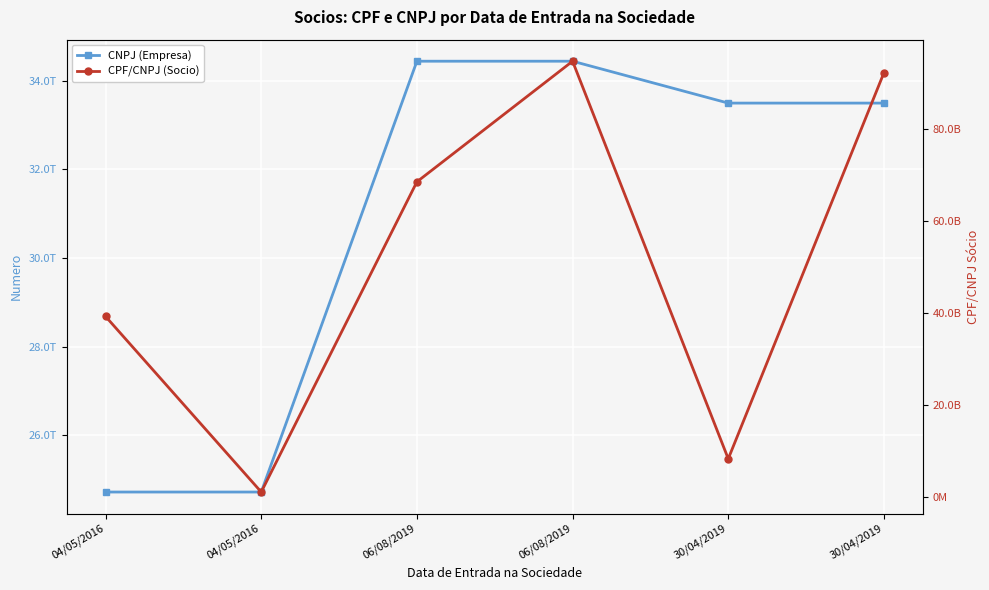

Reading right to left, transcribe all the data shown in this chart.

CNPJ (Empresa): 30/04/2019=33497881000157	30/04/2019=33497881000157	06/08/2019=34442701000100	06/08/2019=34442701000100	04/05/2016=24724082000185	04/05/2016=24724082000185
CPF/CNPJ (Socio): 30/04/2019=92284787991	30/04/2019=8380509480	06/08/2019=94795568200	06/08/2019=68583826404	04/05/2016=1159349444	04/05/2016=39325326434